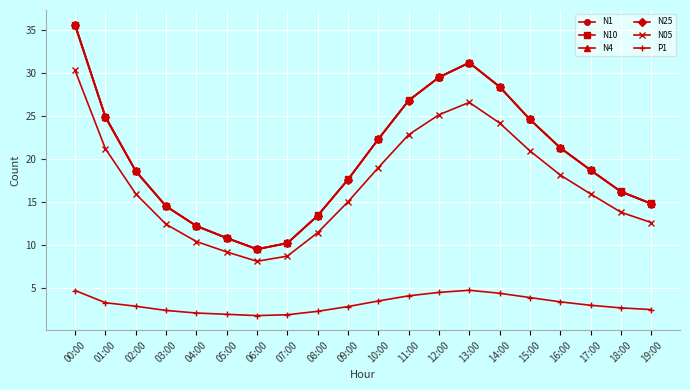

At which category is the sum across all series the highest?

00:00